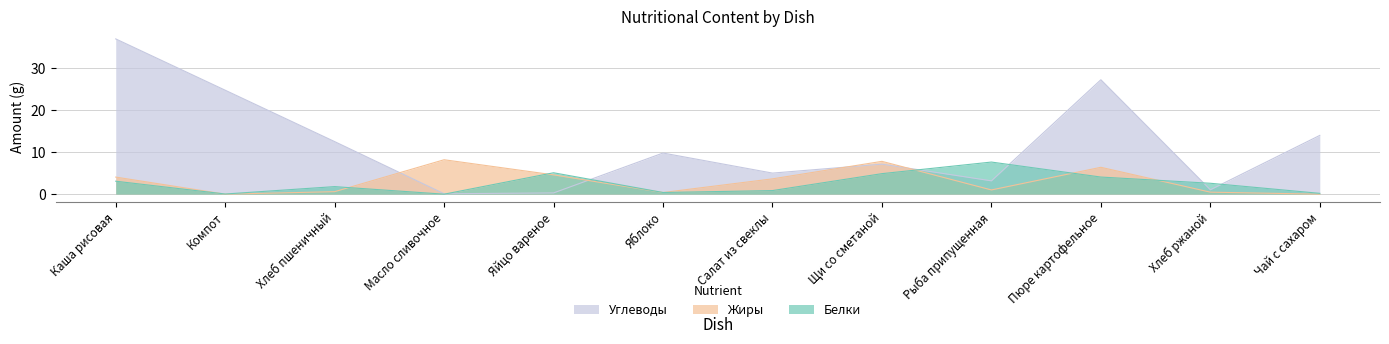

True or false: Белки has a value of 0.2 at Чай с сахаром.

True